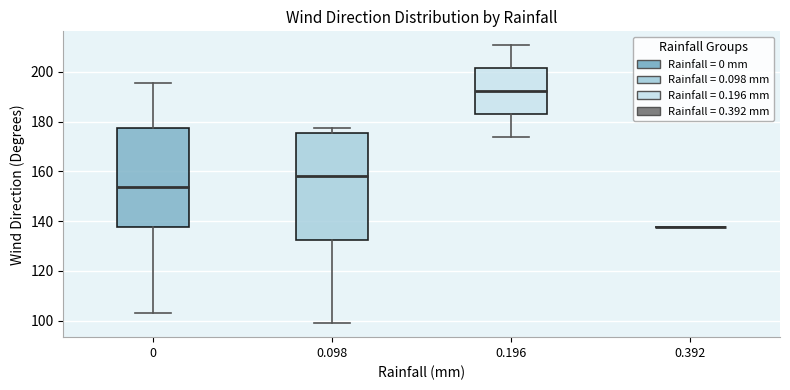

Reading left to right, transcribe this box plot: for each box, give where its median line is, the range the box spans, and where its two whiskers end, as read against the y-axis. The values are not printed on the chart, so give them approximately, as read against the axis.

0: median 154, box 138 to 178, whiskers 104 to 196
0.098: median 158, box 132 to 176, whiskers 98 to 178
0.196: median 192, box 184 to 202, whiskers 174 to 210
0.392: box collapsed to a line at 138, whiskers 138 to 138